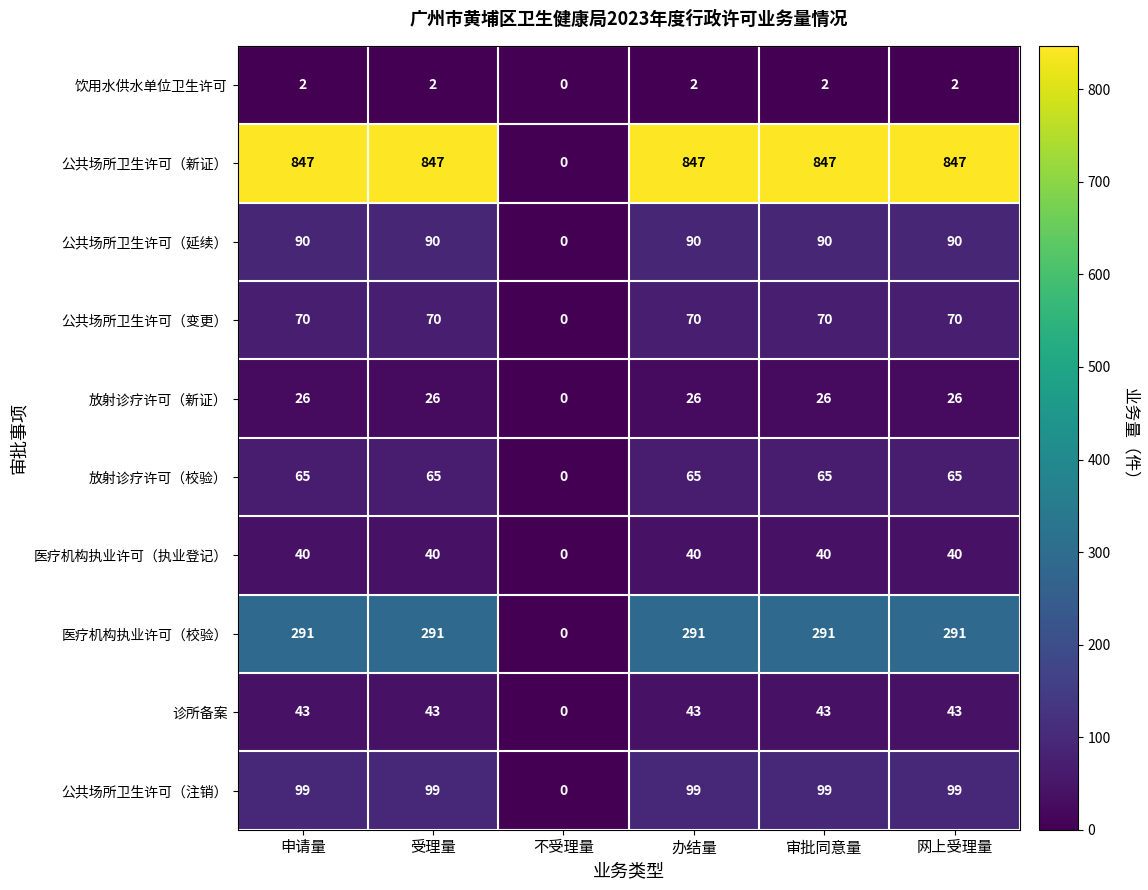

The value of 医疗机构执业许可（校验） at 网上受理量 is 291. True or false?

True